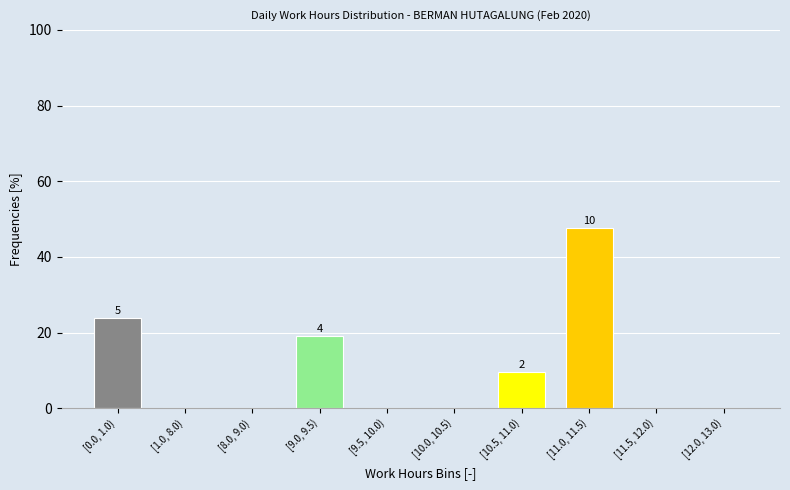

Reading left to right, what are all the values shown in this chart?

[0.0, 1.0)=23.8	[1.0, 8.0)=0.0	[8.0, 9.0)=0.0	[9.0, 9.5)=19.0	[9.5, 10.0)=0.0	[10.0, 10.5)=0.0	[10.5, 11.0)=9.5	[11.0, 11.5)=47.6	[11.5, 12.0)=0.0	[12.0, 13.0)=0.0